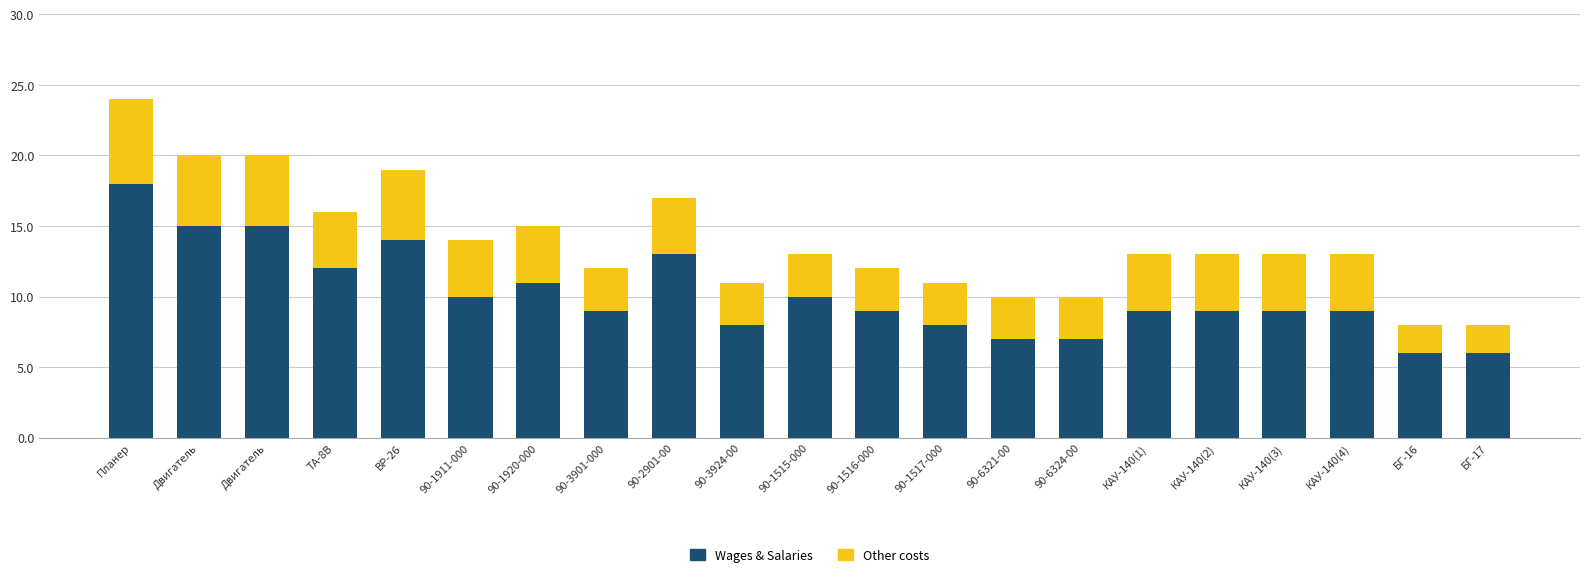

What is the label of the 15th bar from the left?

90-6324-00